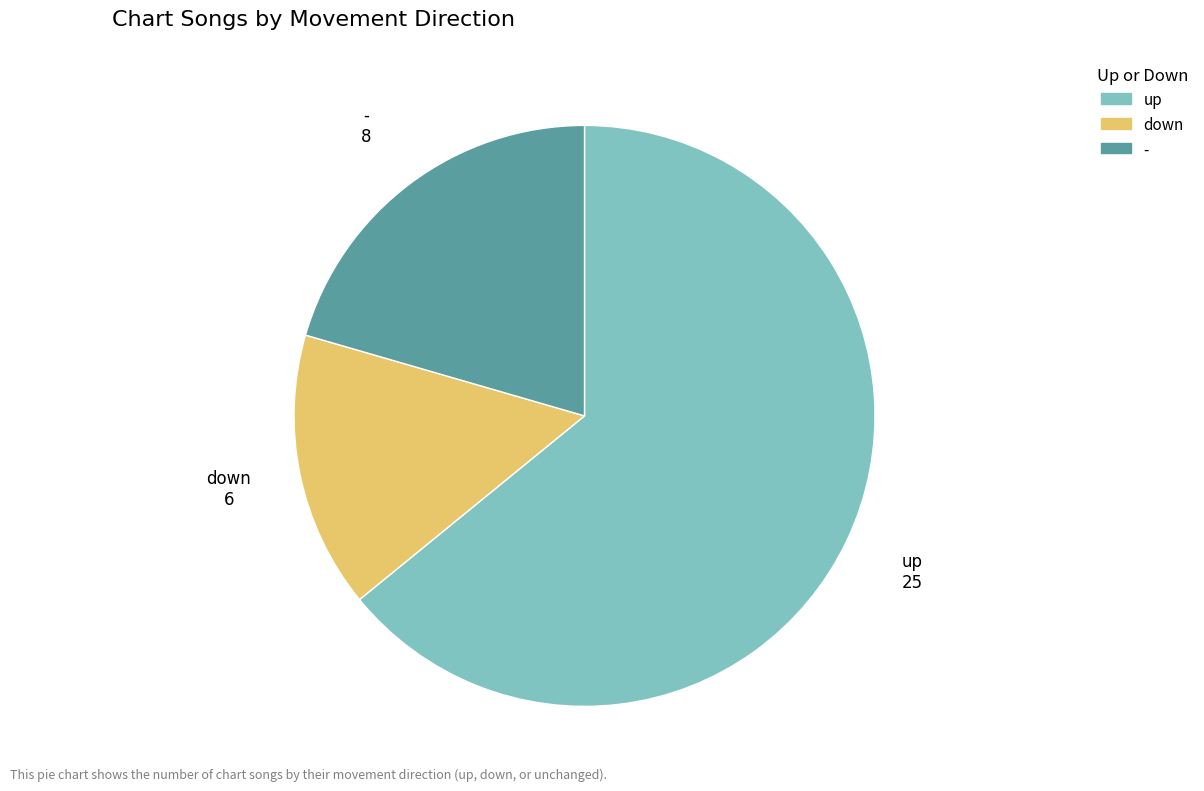

True or false: - accounts for 30% of the total.

False